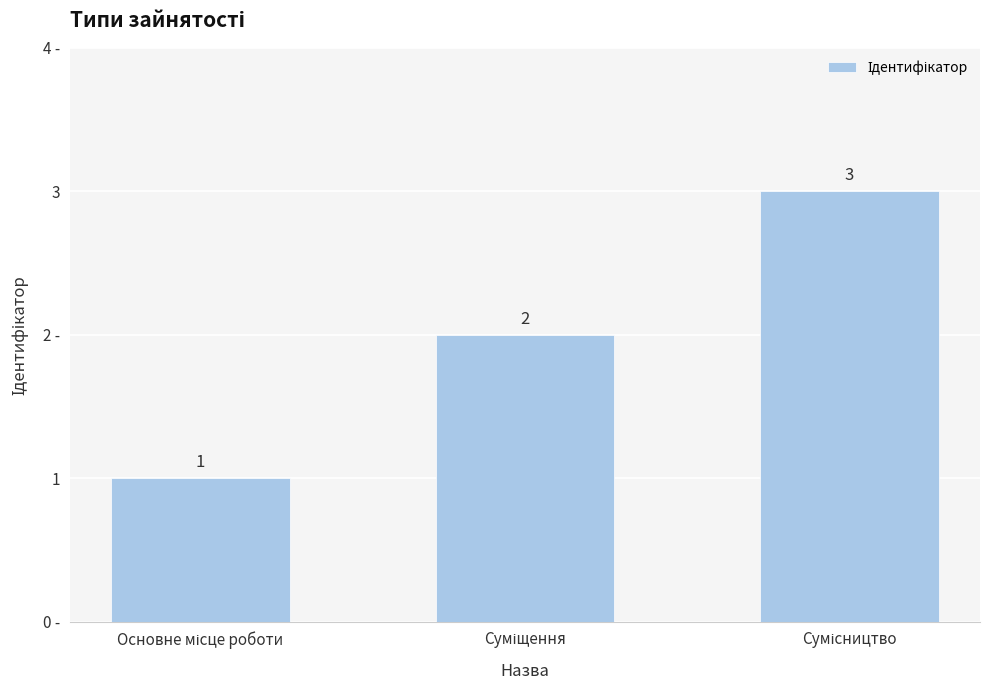

Rank the categories by value from lowest to highest.

Основне місце роботи, Суміщення, Сумісництво